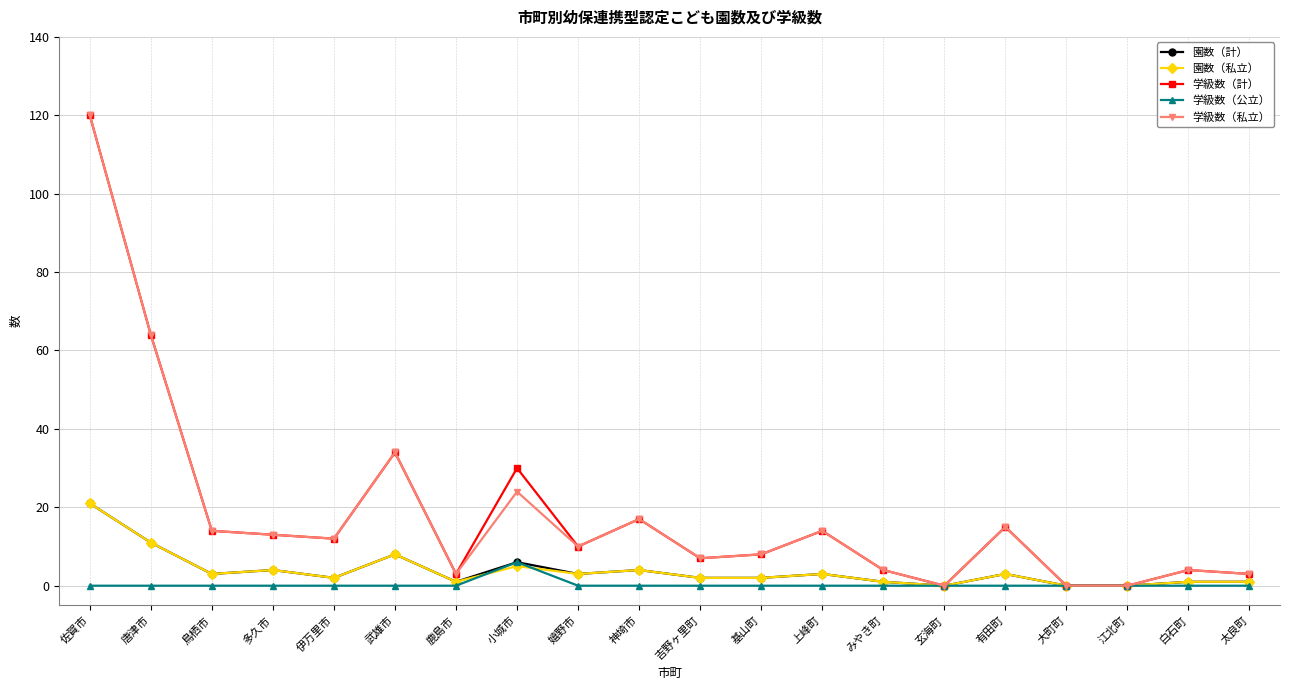

The value of 学級数（計） at みやき町 is 4. True or false?

True